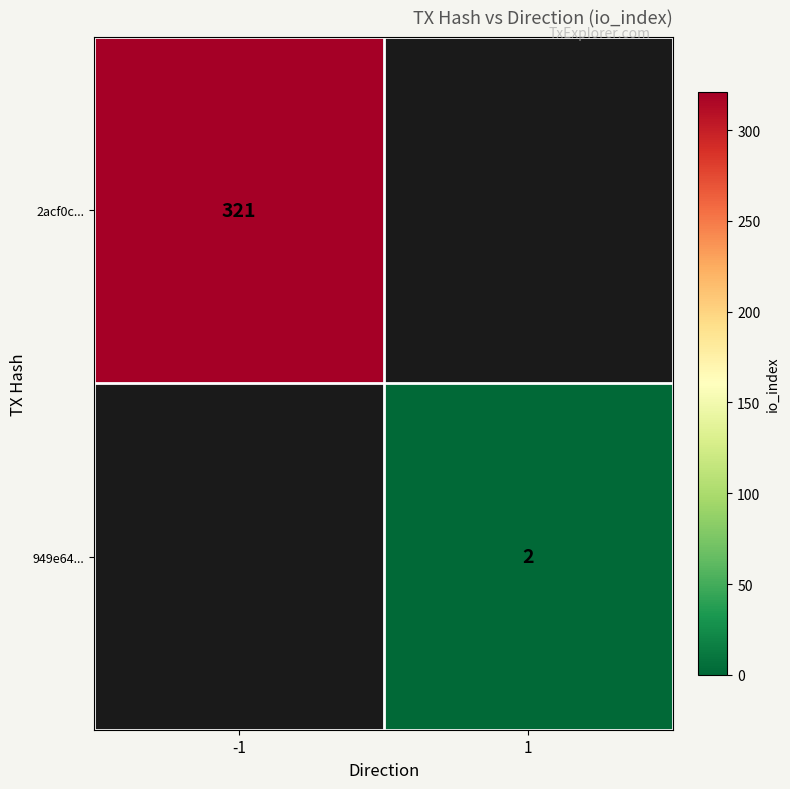

True or false: 2acf0c... has a value of 551 at -1.

False